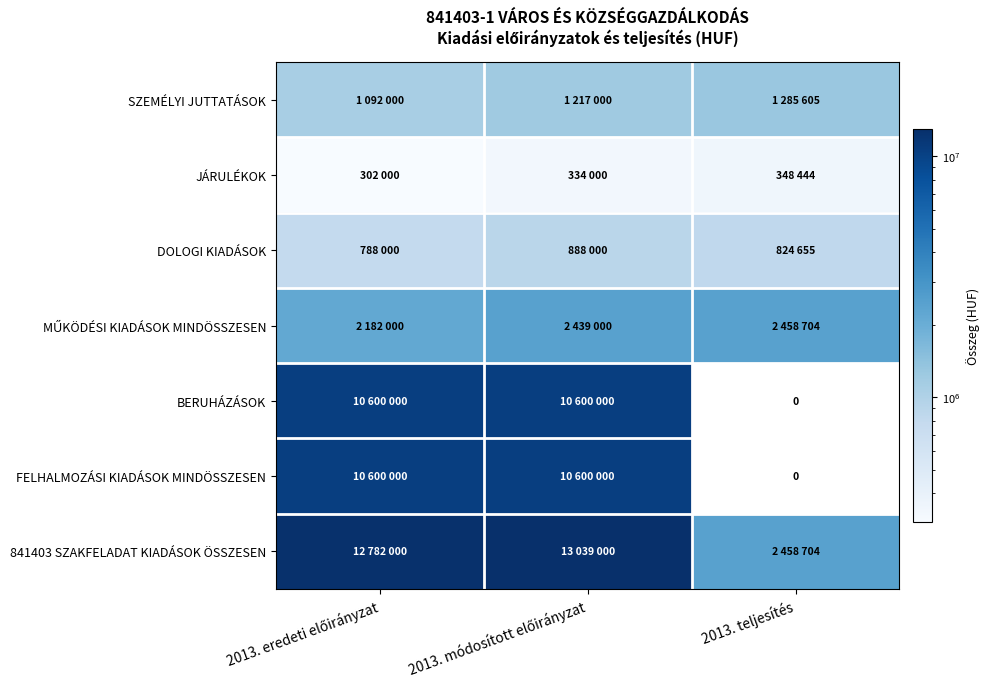

Rank the categories by JÁRULÉKOK value from highest to lowest.

2013. teljesítés, 2013. módosított előirányzat, 2013. eredeti előirányzat